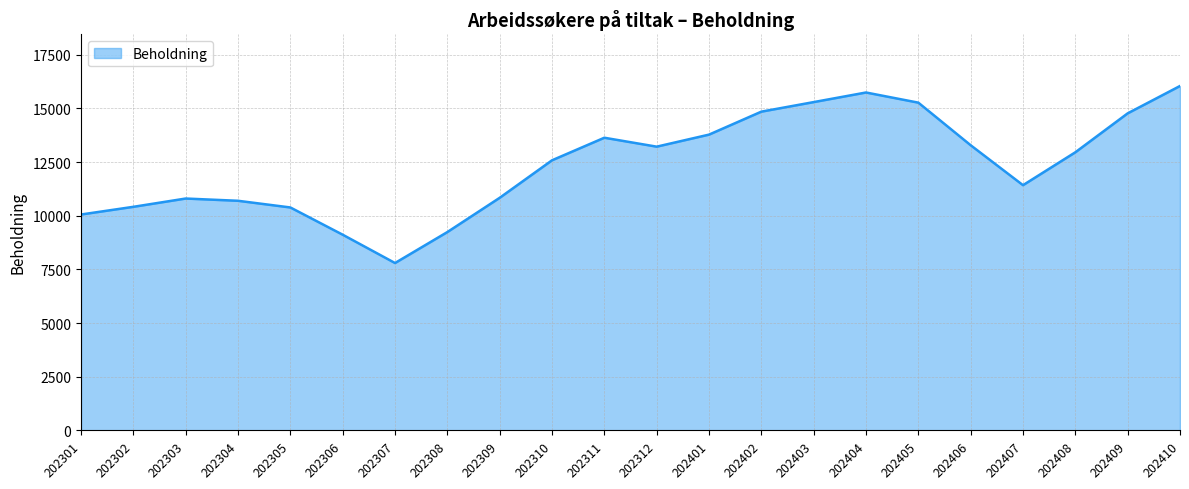

The value at 202312 is 13216. True or false?

True